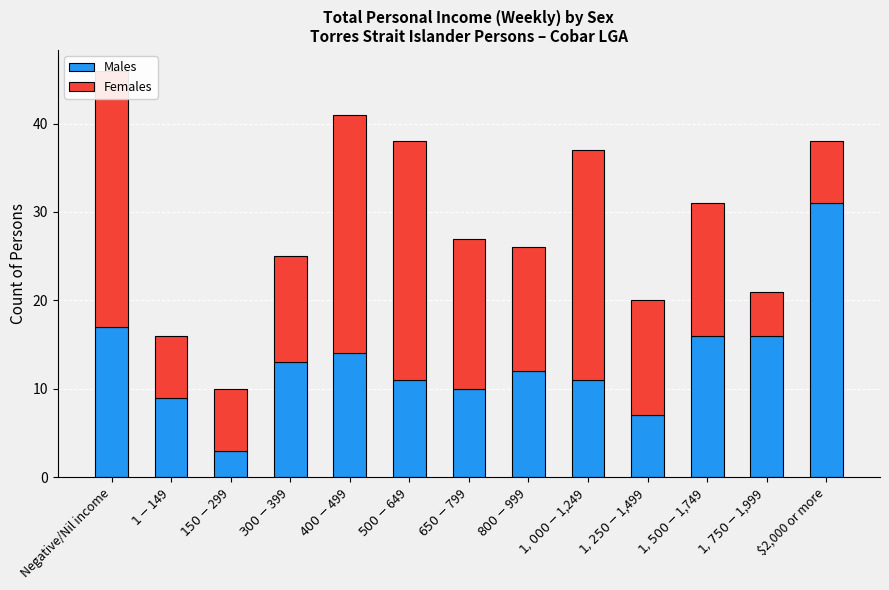

Rank the series by their maximum value, from lowest to highest.

Females, Males